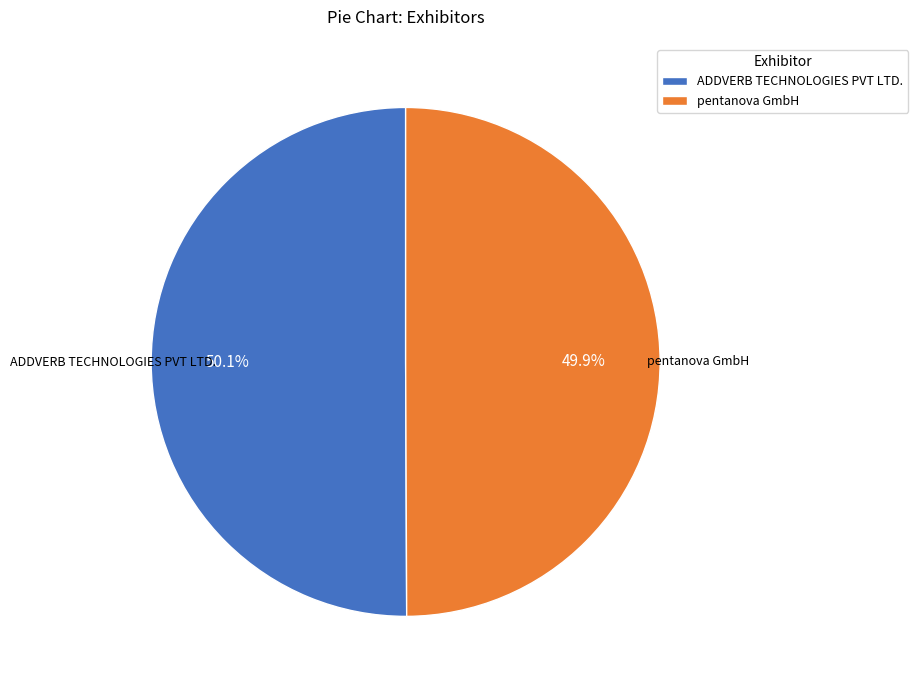

Approximately how many times larger is the value at pentanova GmbH compared to ADDVERB TECHNOLOGIES PVT LTD.?

1.0